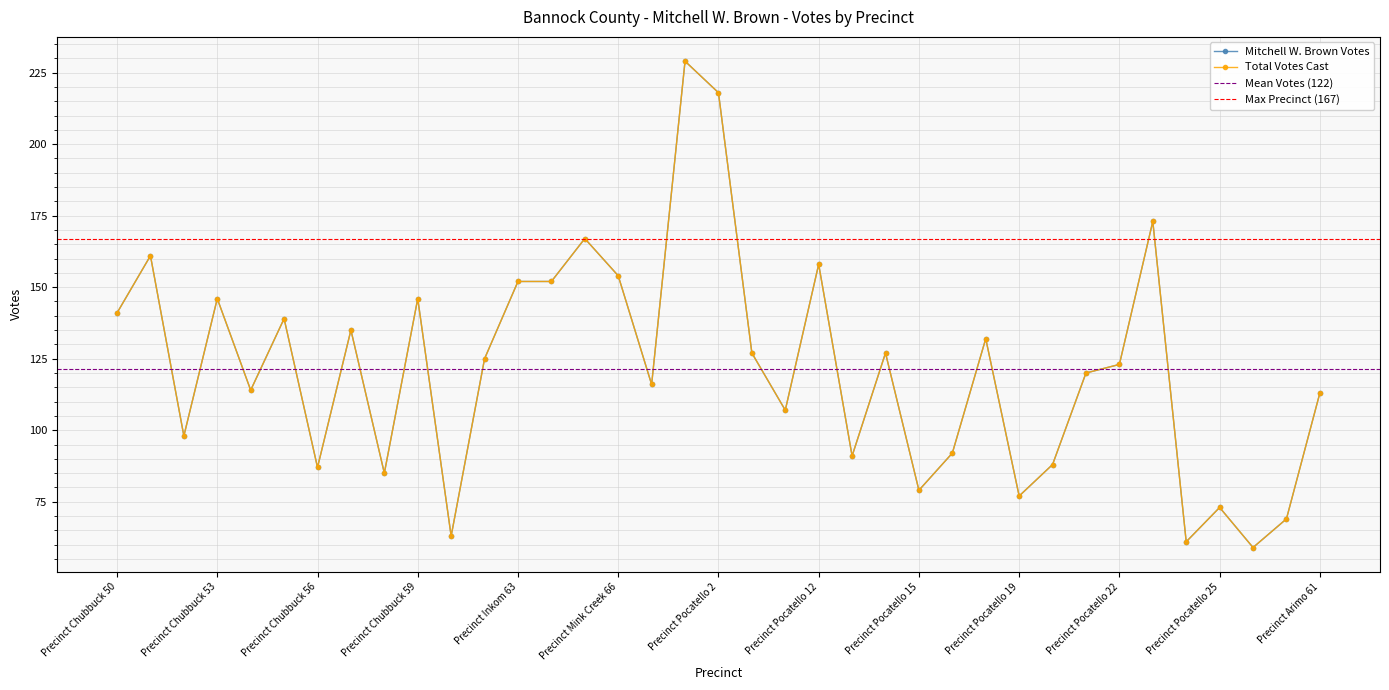

Is this an area chart (filled region under the line)?

No